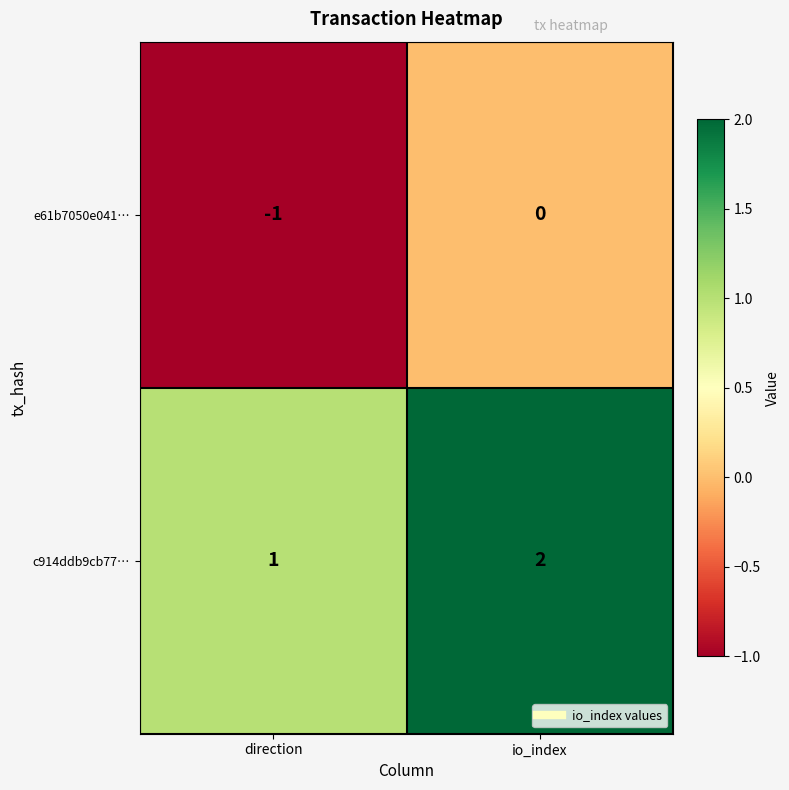

List the labels in order of e61b7050e041… value, largest first.

io_index, direction